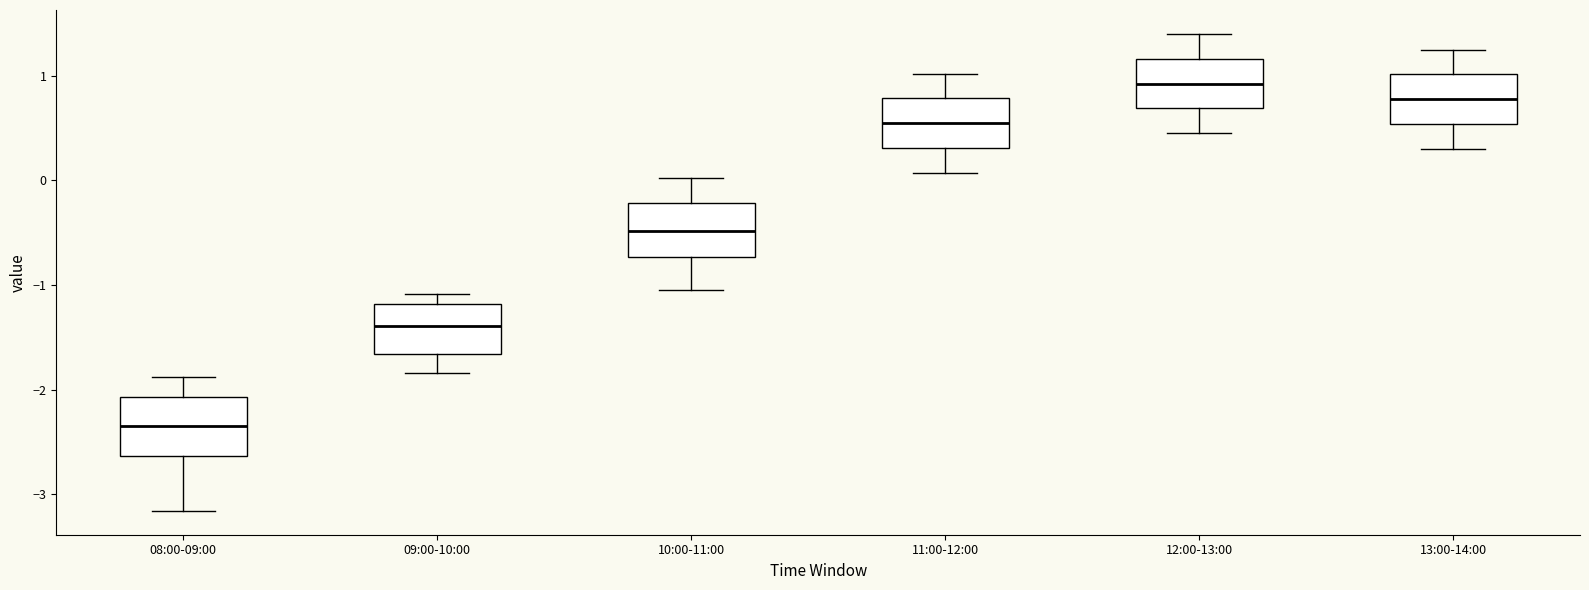

Reading left to right, read every box against the y-axis: the position of its median line, the range the box covers, and the ends of its whiskers. The values are not printed on the chart, so give them approximately, as read against the axis.

08:00-09:00: median -2.3, box -2.6 to -2.1, whiskers -3.2 to -1.9
09:00-10:00: median -1.4, box -1.7 to -1.2, whiskers -1.8 to -1.1
10:00-11:00: median -0.5, box -0.7 to -0.2, whiskers -1.0 to 0.0
11:00-12:00: median 0.5, box 0.3 to 0.8, whiskers 0.1 to 1.0
12:00-13:00: median 0.9, box 0.7 to 1.2, whiskers 0.5 to 1.4
13:00-14:00: median 0.8, box 0.5 to 1.0, whiskers 0.3 to 1.3